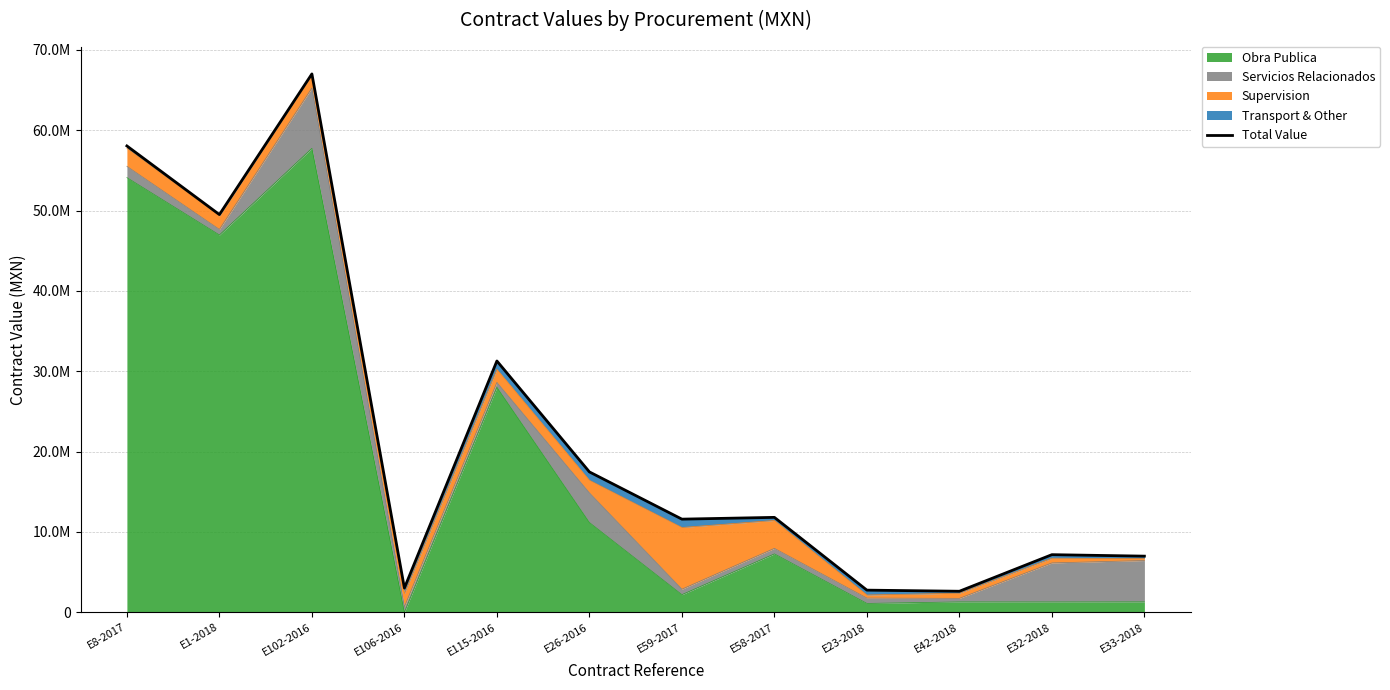

What is the maximum value shown in the chart?

67007140.3